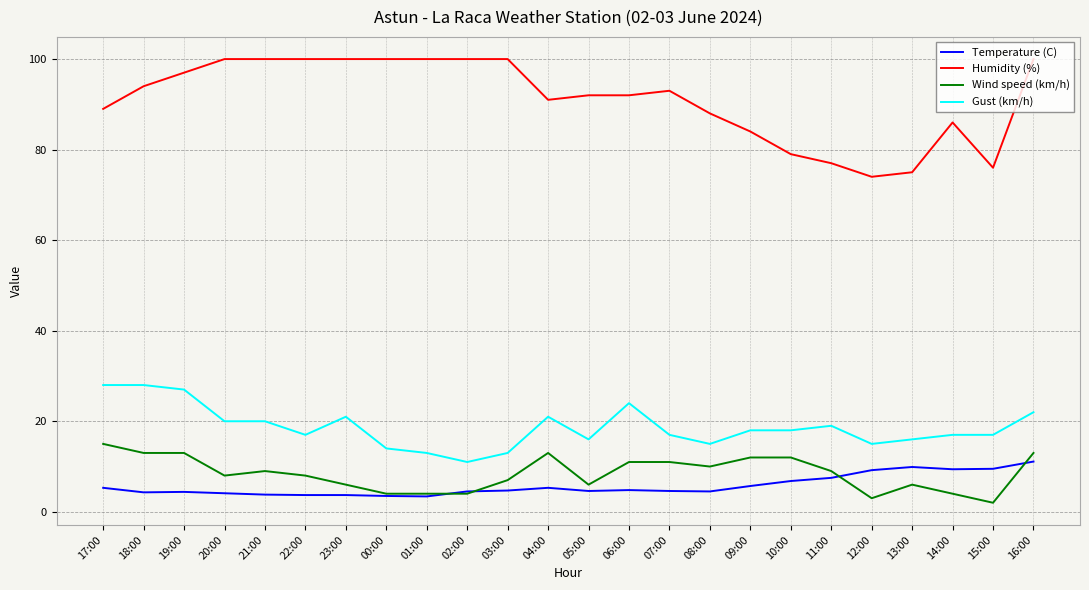

Is it true that Gust (km/h) equals 15.0 at 12:00?

True